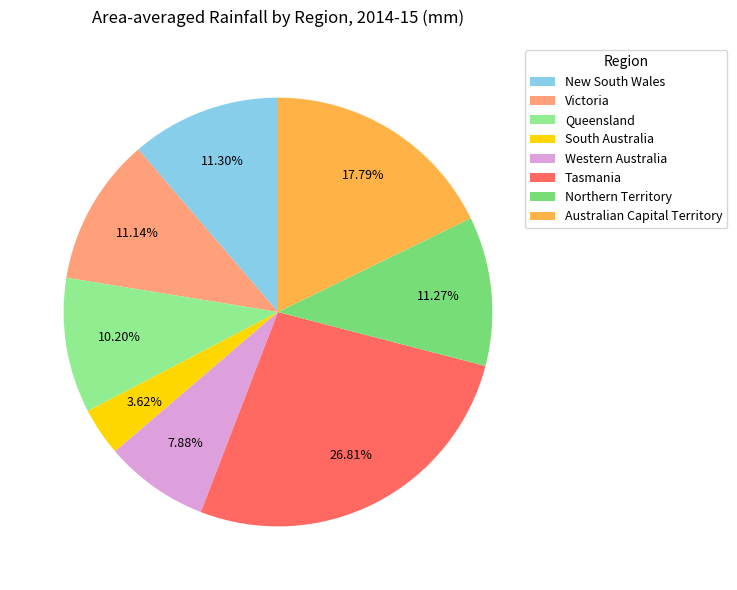

Does any single category account for the majority?

No